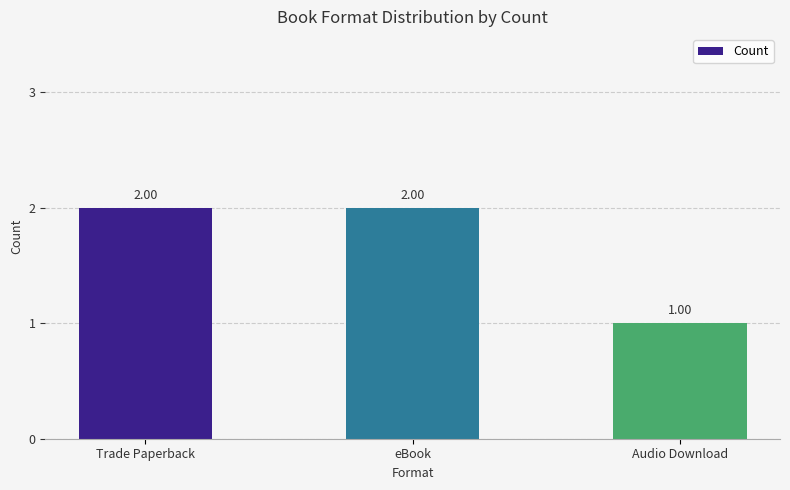

Are the bars grouped side by side (vs. stacked)?

No